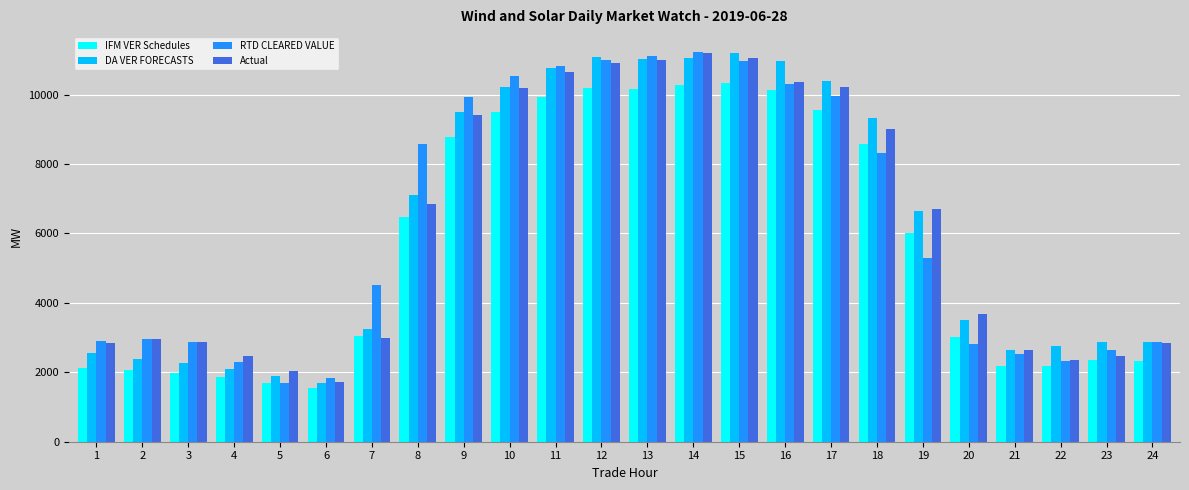

What is the total value across all series at 10?

40434.7